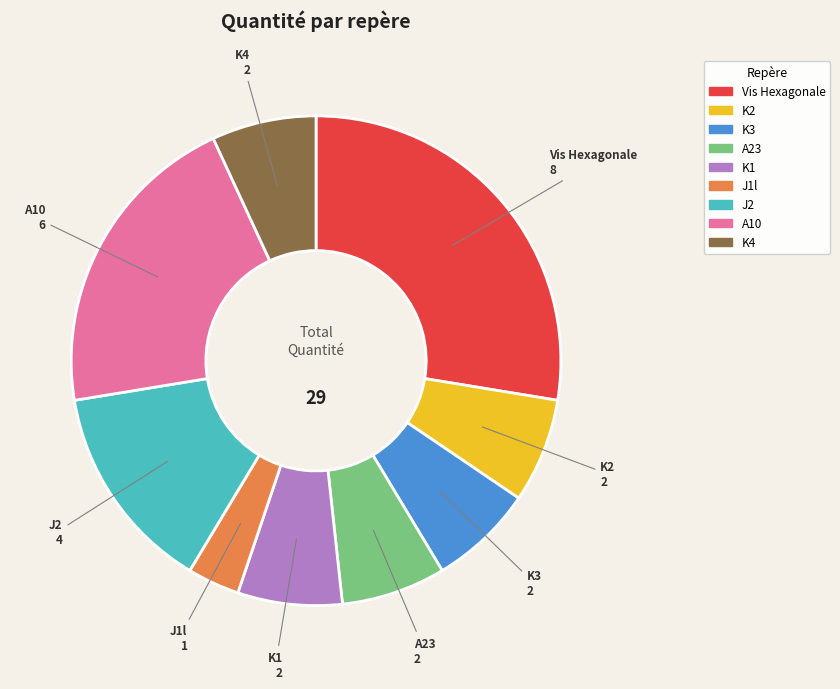

Is there a majority slice in this chart?

No